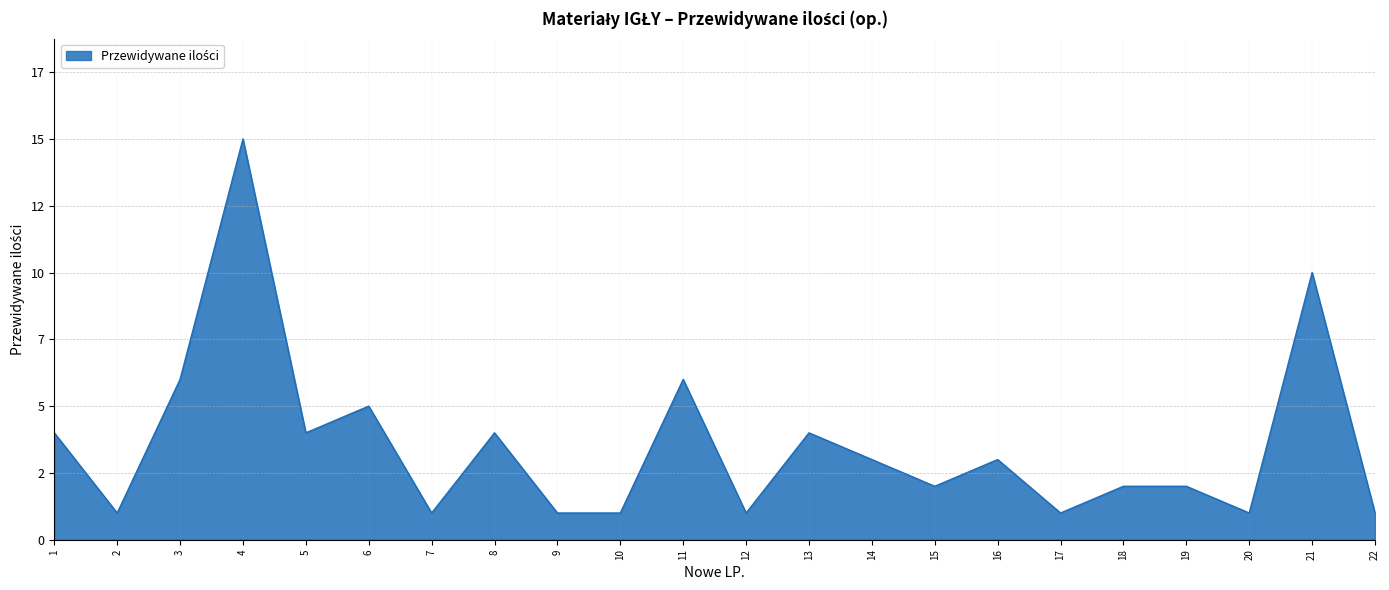

The chart shows a value of 1 at 20. True or false?

True